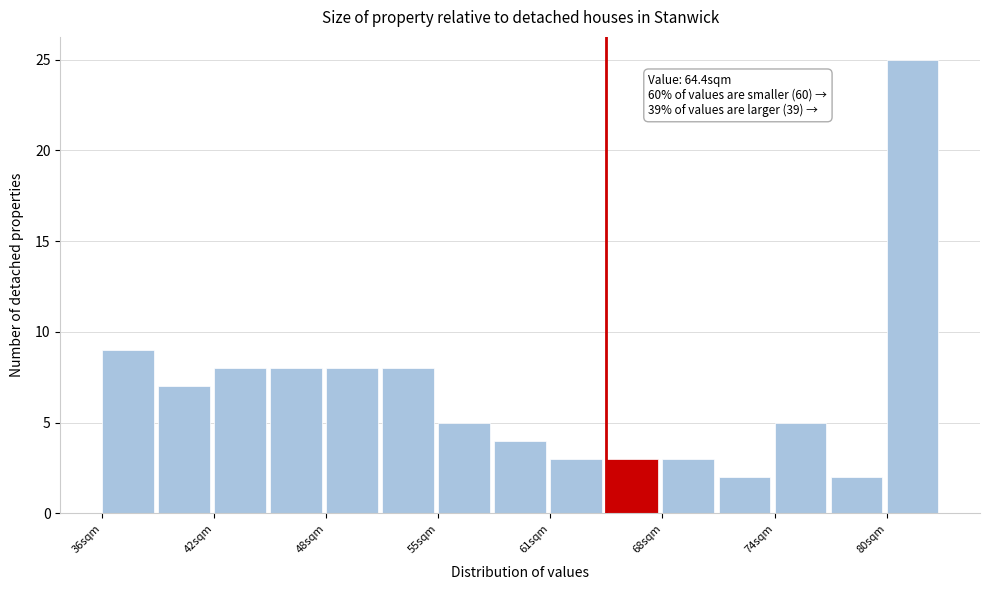

Around what value on the x-axis is the tallest bar? Give the approximate position of its centre, as read against the axis.

82